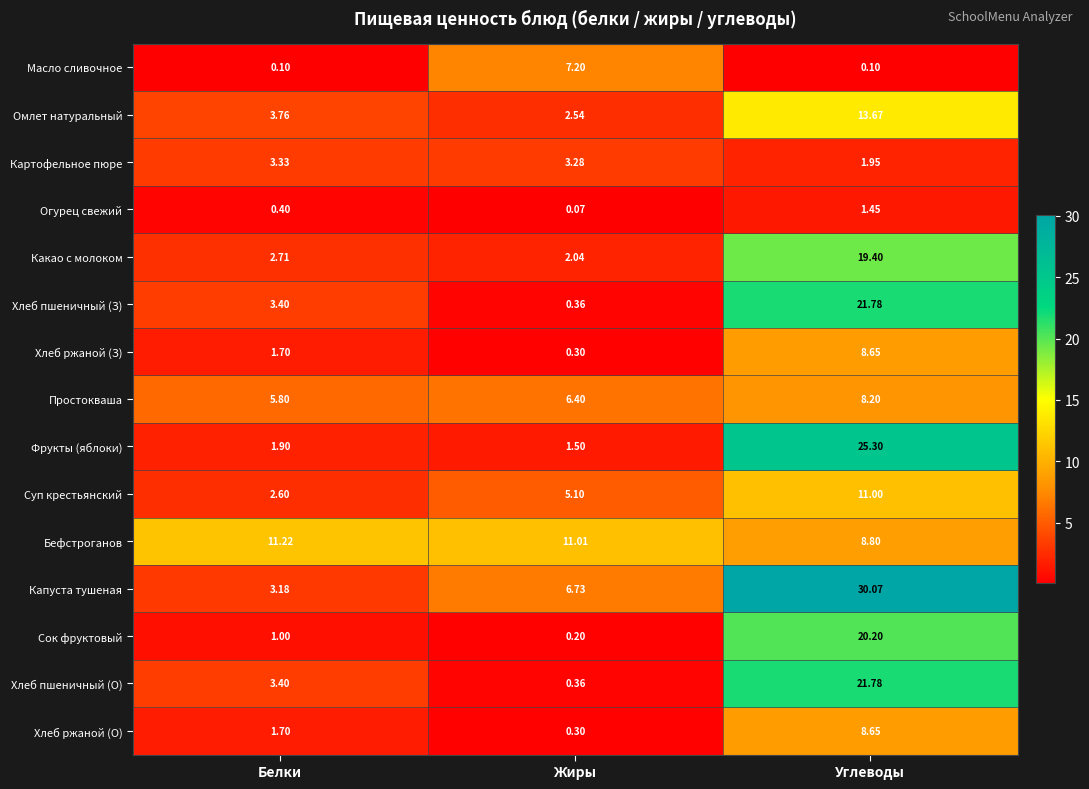

At which category does the chart reach its peak across all series?

Углеводы